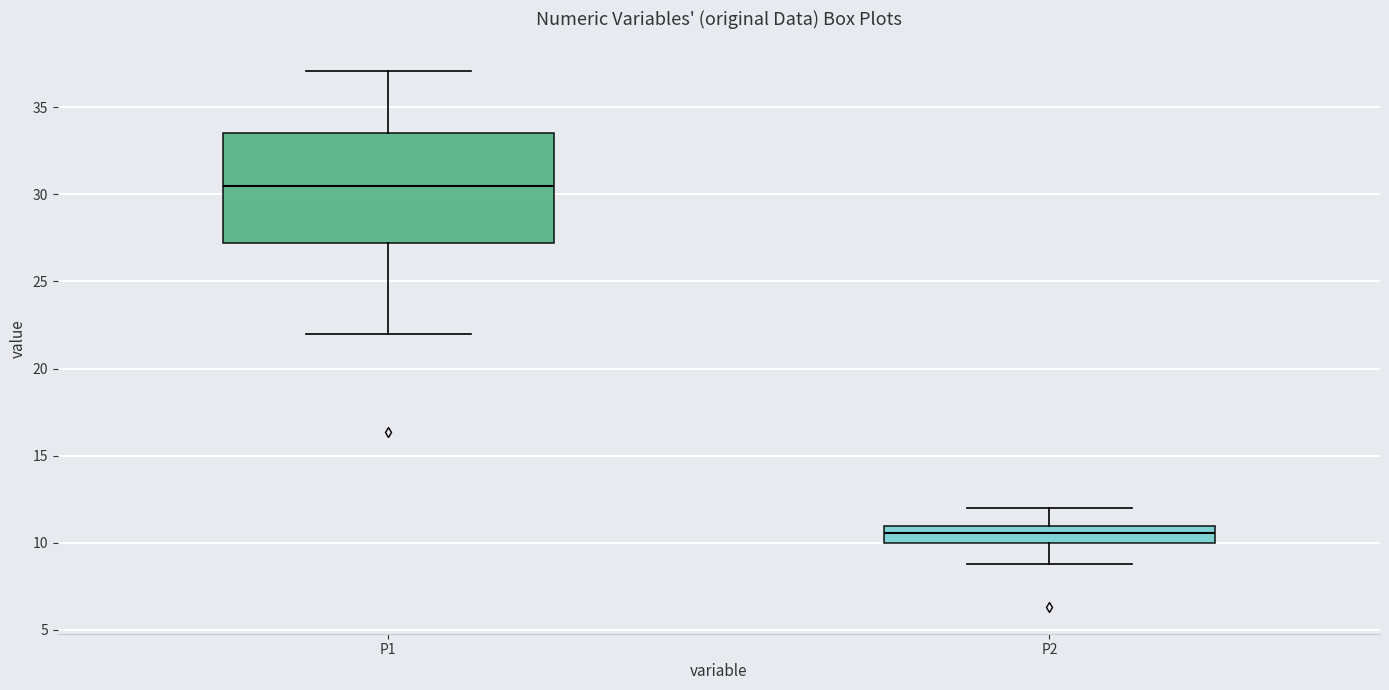

Which box has the highest median line?

P1